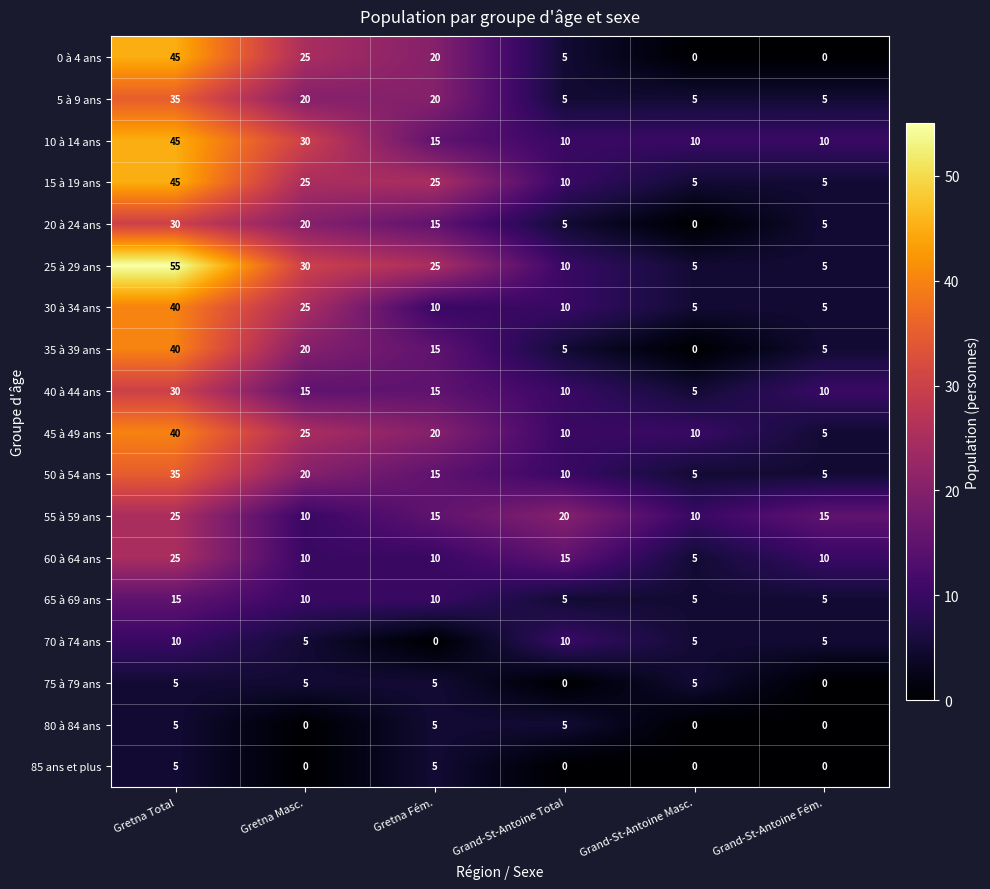

What is the difference between the 20 à 24 ans values at Grand-St-Antoine Total and Gretna Fém.?

10